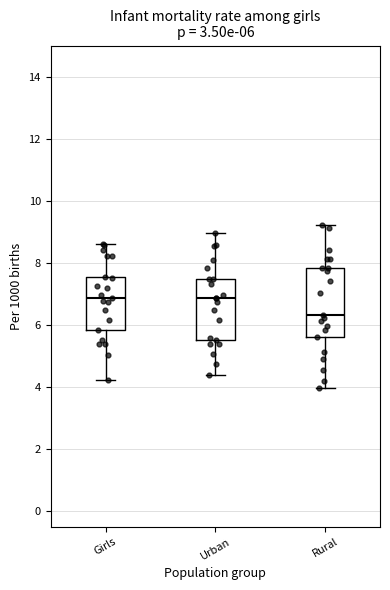

Which box is the tallest, from its lower edge to its upper edge?

Rural